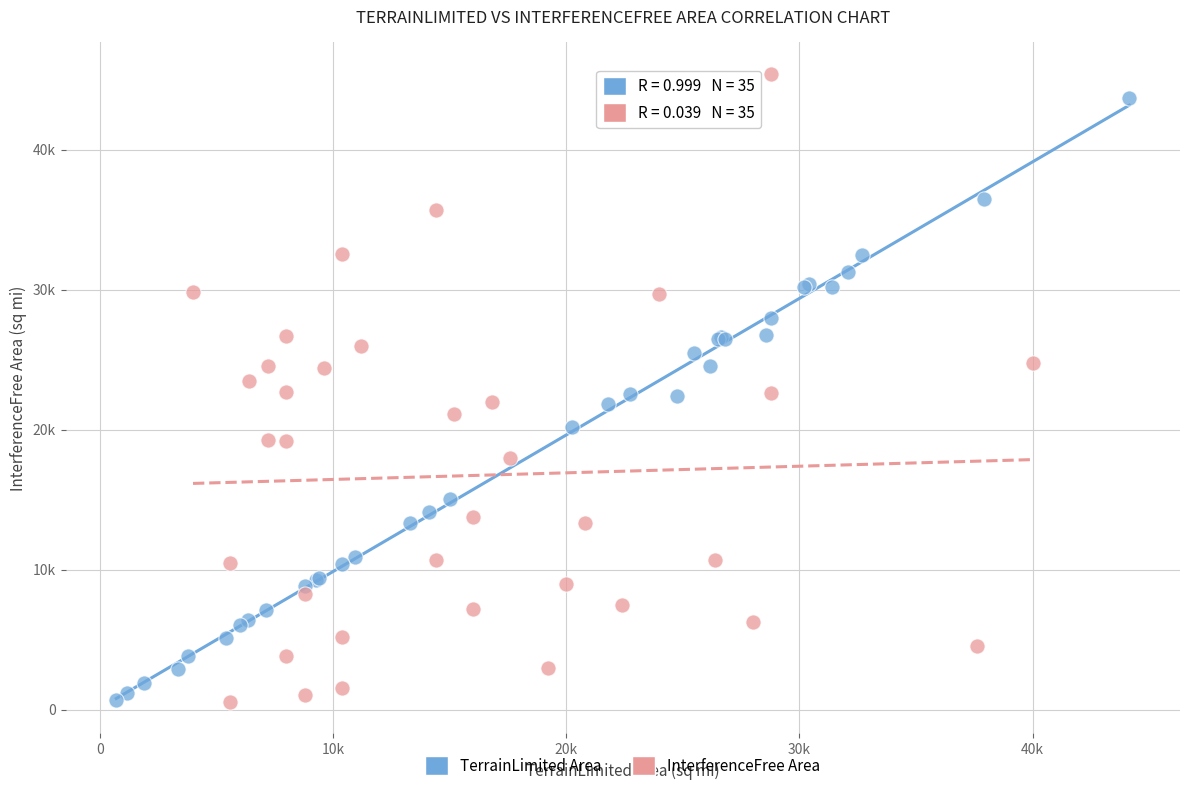

Which series has the widest spread of Y values?

InterferenceFree Area